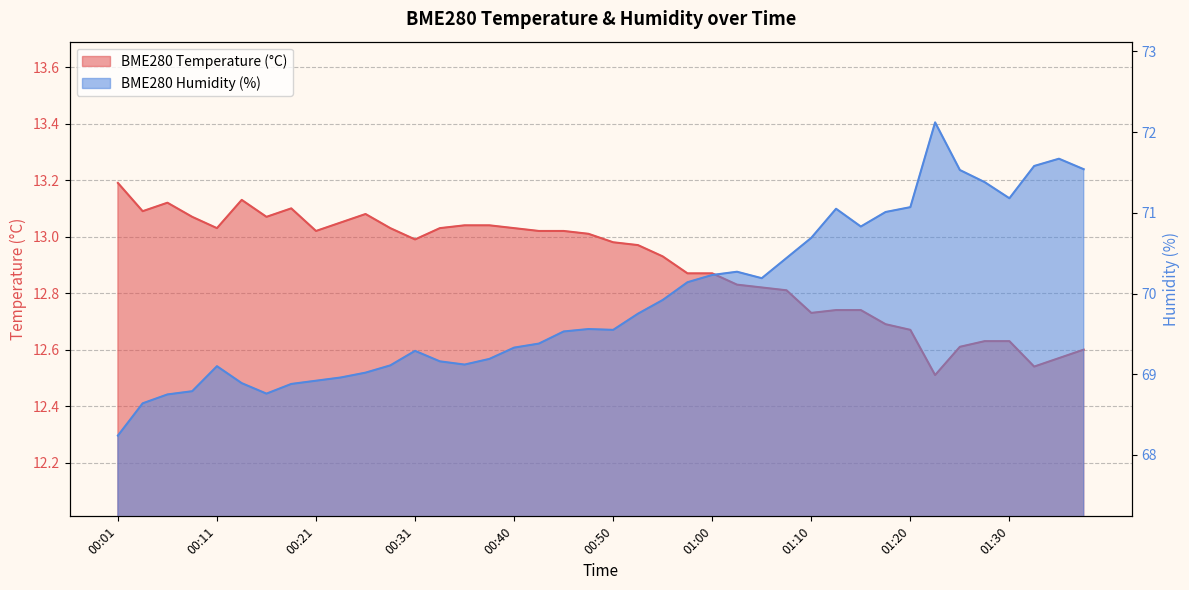

What is the average value of the BME280_humidity series?

69.9